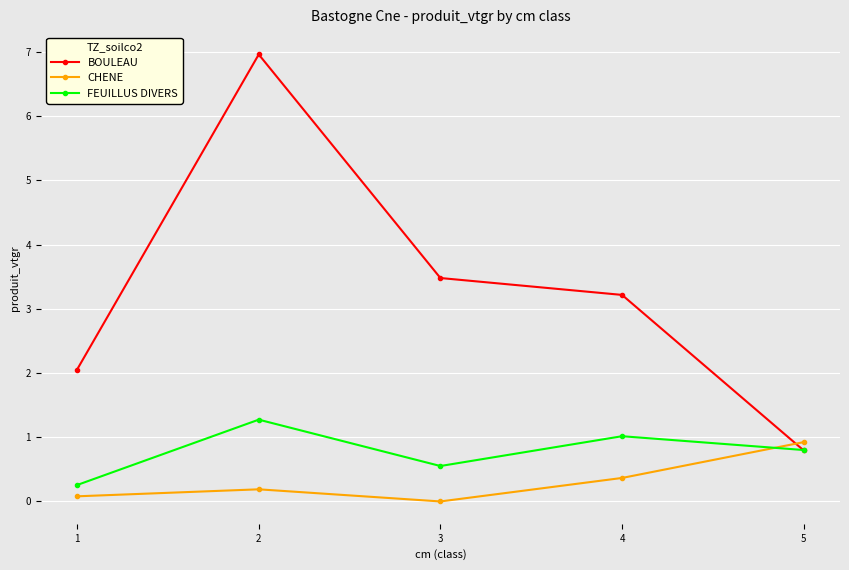

What are all the series names shown in the legend?

BOULEAU, CHENE, FEUILLUS DIVERS